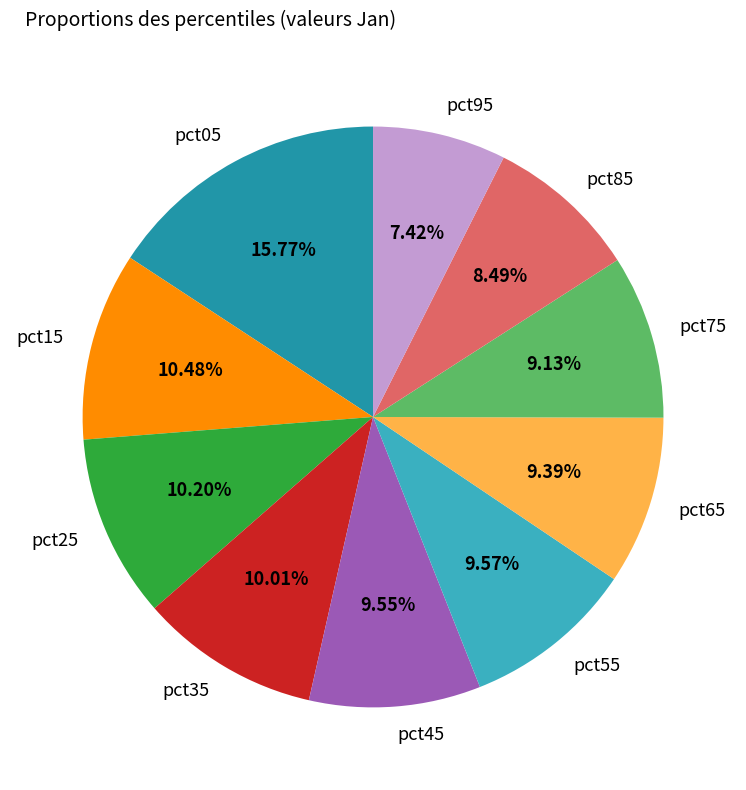

Between pct65 and pct35, which is larger?

pct35